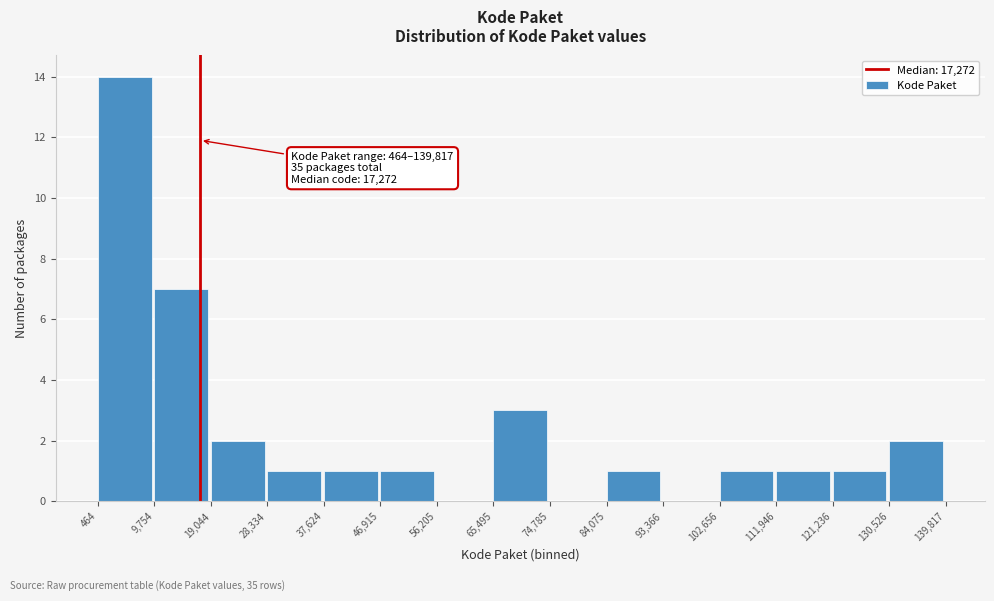

Which range on the x-axis has the tallest bar?

464 to 9,754